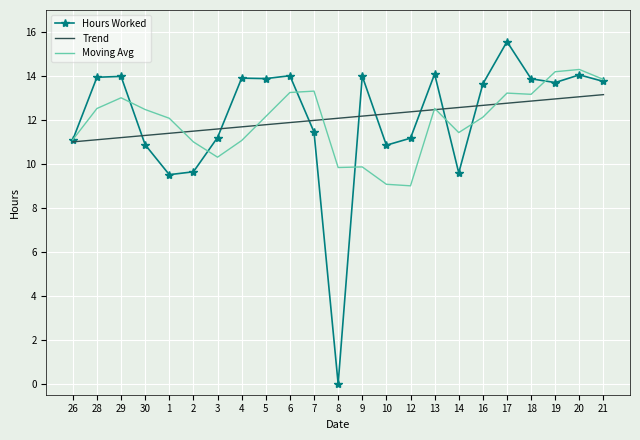

At which label does Hours Worked first exceed 13?

28